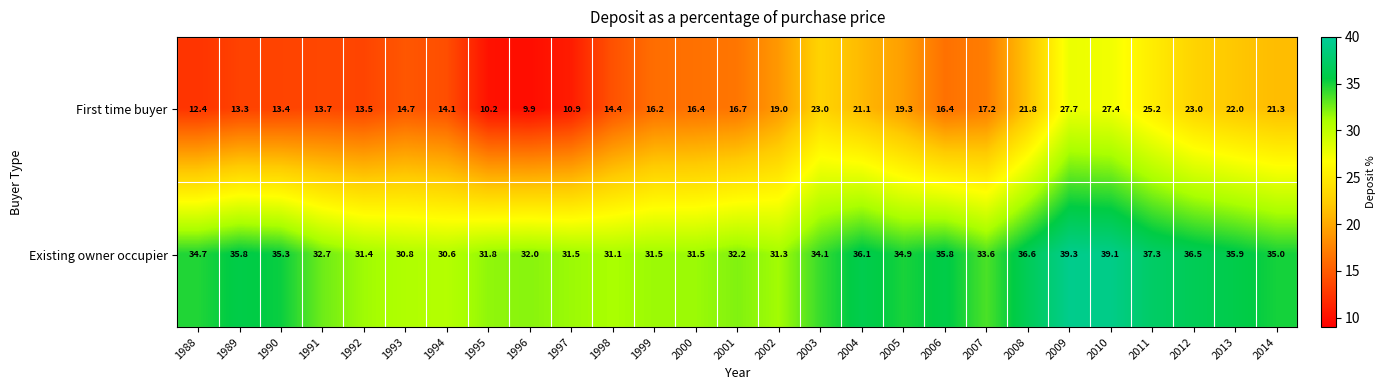

Which series has the widest spread of values?

First time buyer